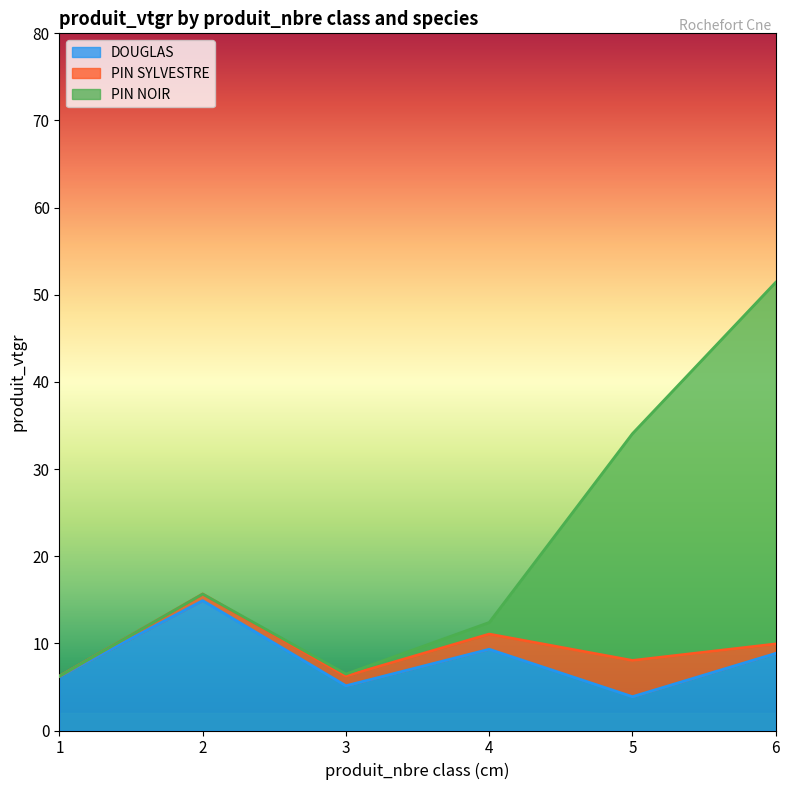

How many interior local valleys does the PIN NOIR series have?

1